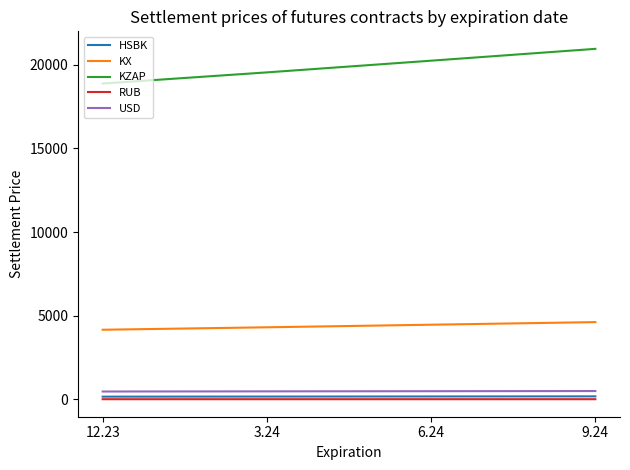

The value of KX at 3.24 is 2728.2. True or false?

False